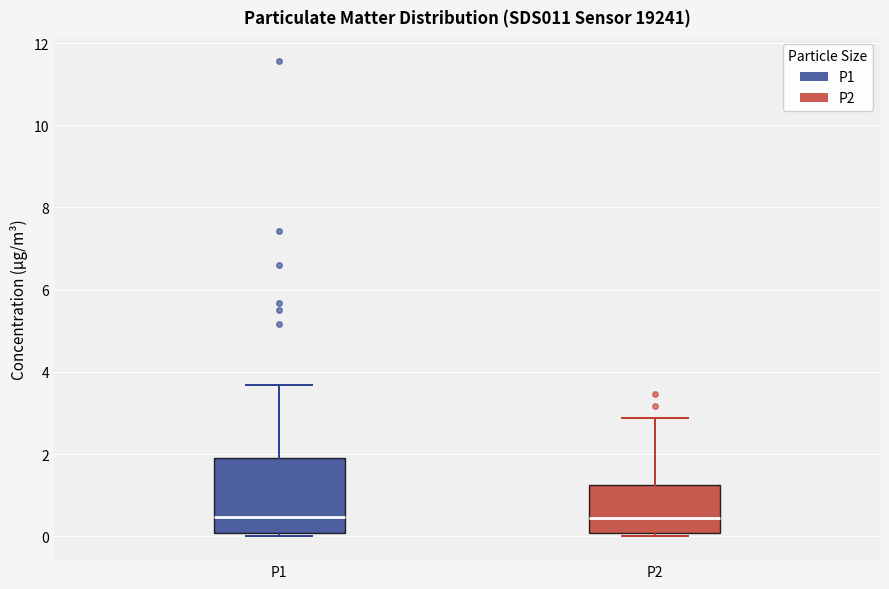

Reading left to right, transcribe this box plot: for each box, give where its median line is, the range the box spans, and where its two whiskers end, as read against the y-axis. The values are not printed on the chart, so give them approximately, as read against the axis.

P1: median 0.4, box 0.0 to 2.0, whiskers 0.0 (just below the box's lower edge) to 3.6
P2: median 0.4, box 0.0 to 1.2, whiskers 0.0 (just below the box's lower edge) to 2.8